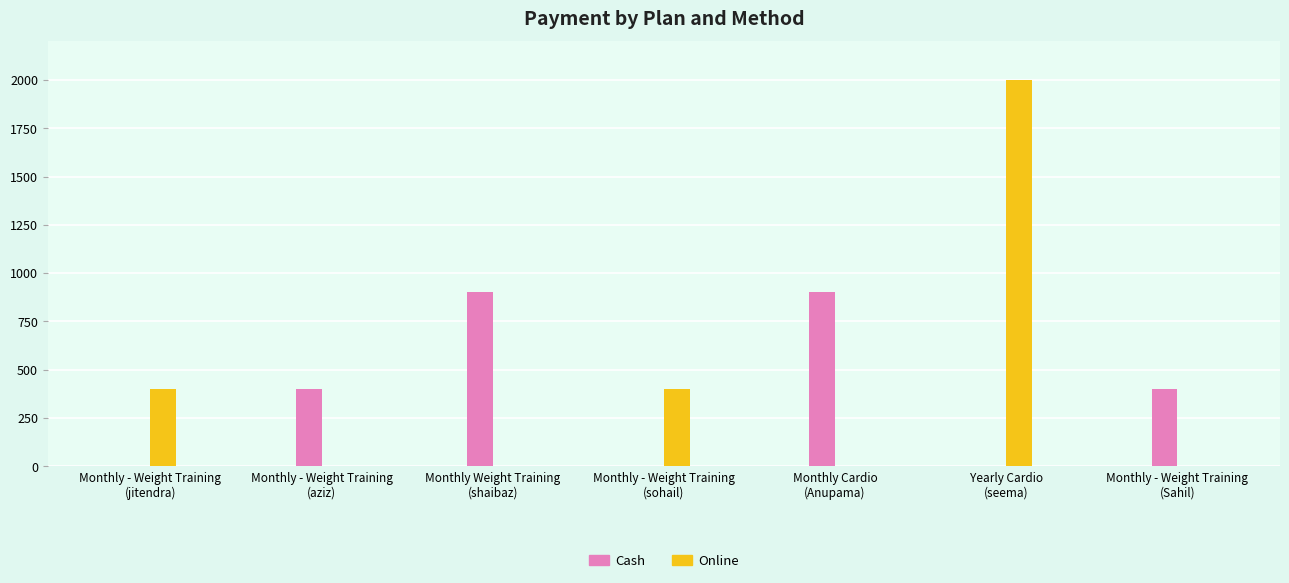

How many Cash values are between 0 and 900?

7